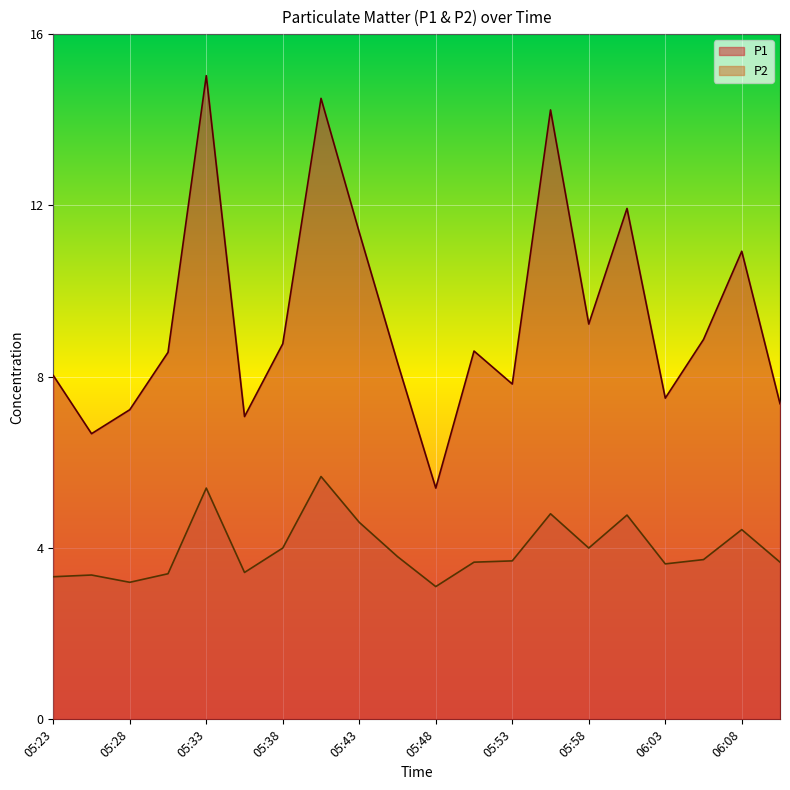

How many lines are shown in the chart?

2